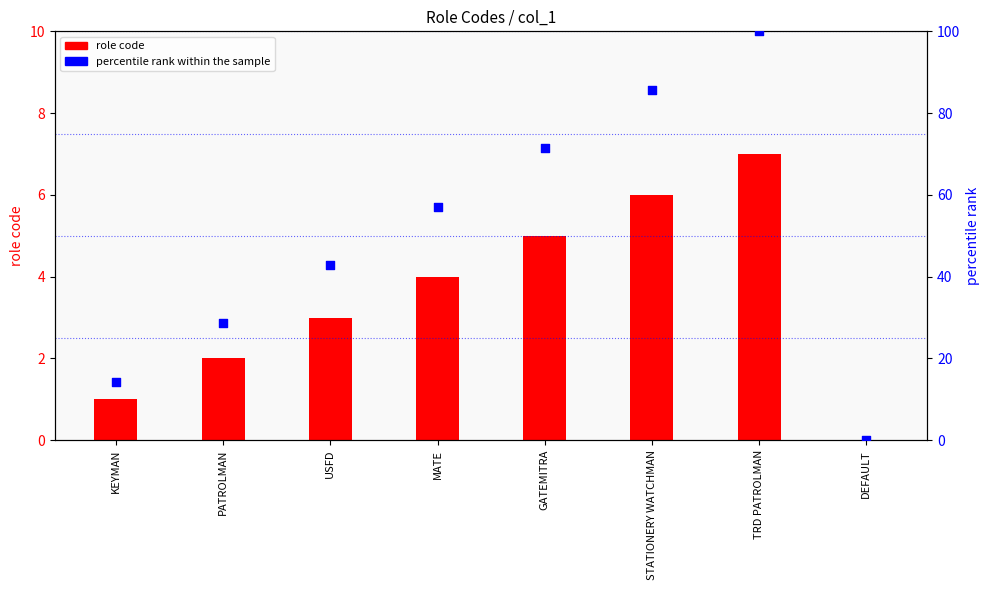

At how many categories does at least one series exceed 20?

6